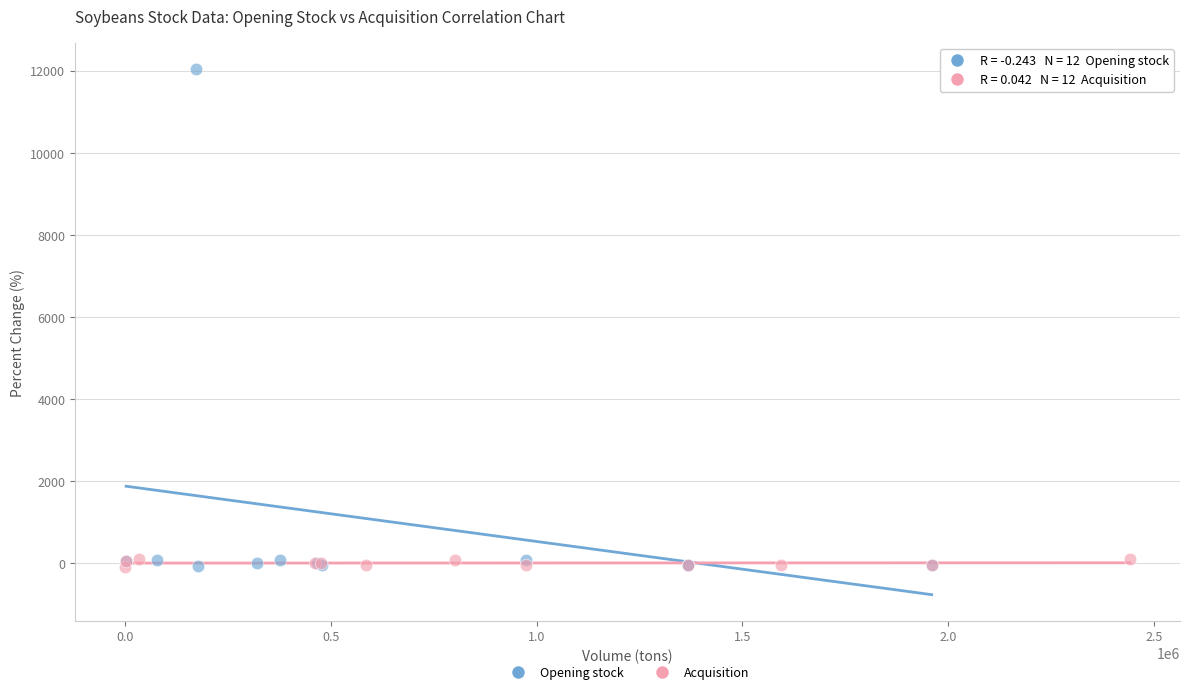

Which series contains the highest Y value?

Opening stock